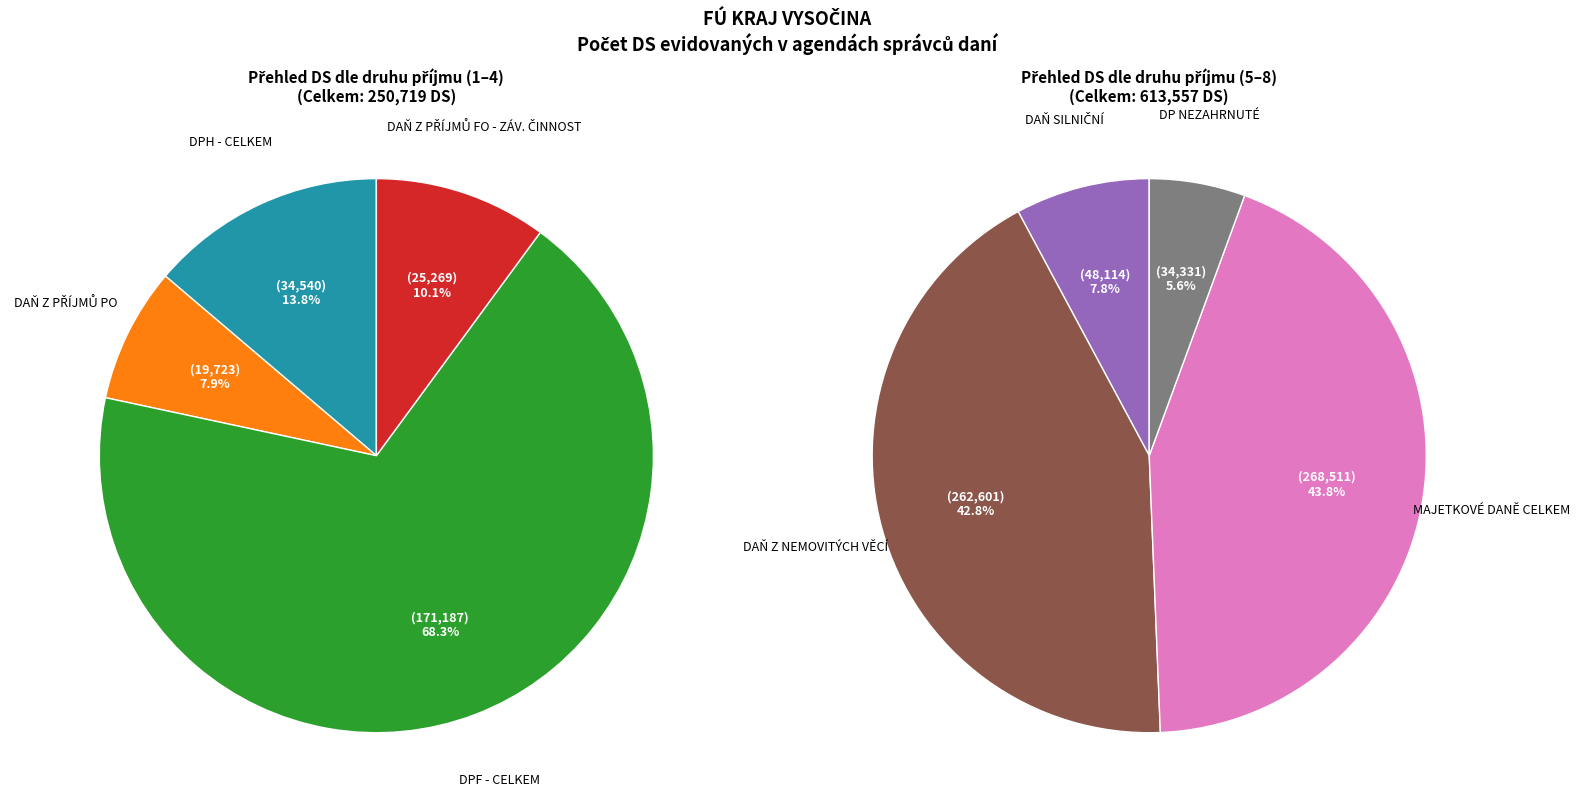

Does any single category account for the majority?

No